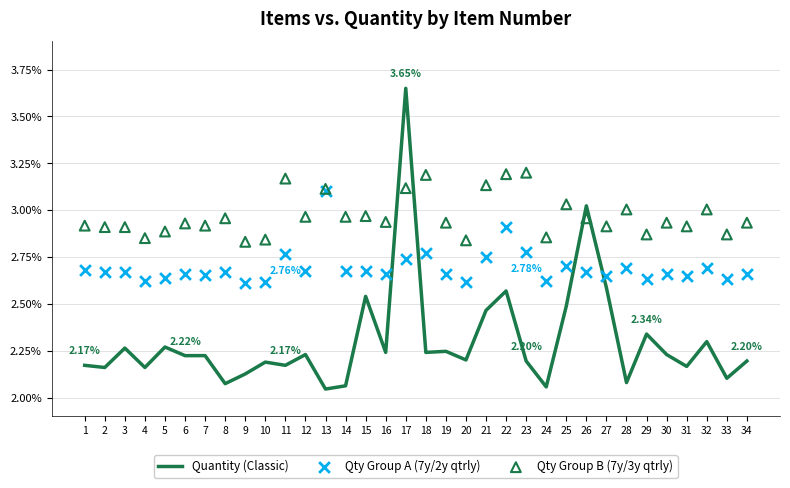

Which series contains the lowest Y value?

Quantity (Classic)